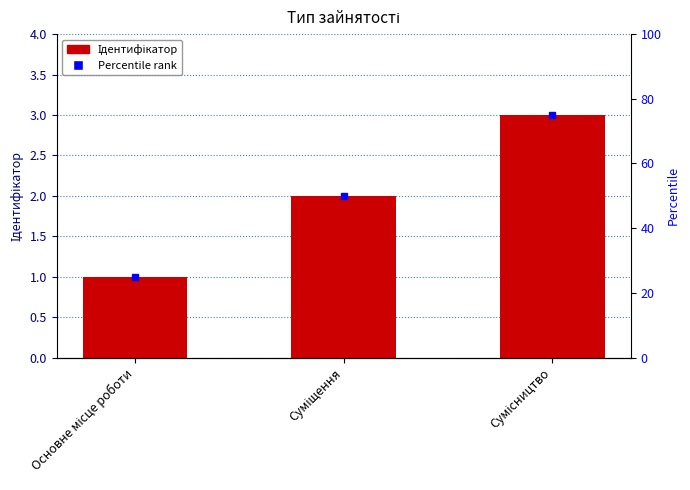

How many bars are there in total?

3